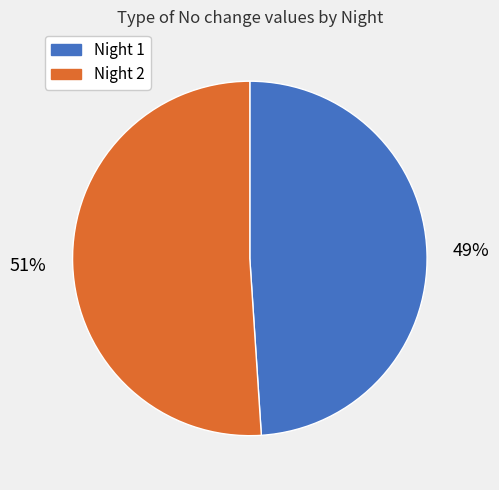

To the nearest percent, what is the average slice percentage?

50%